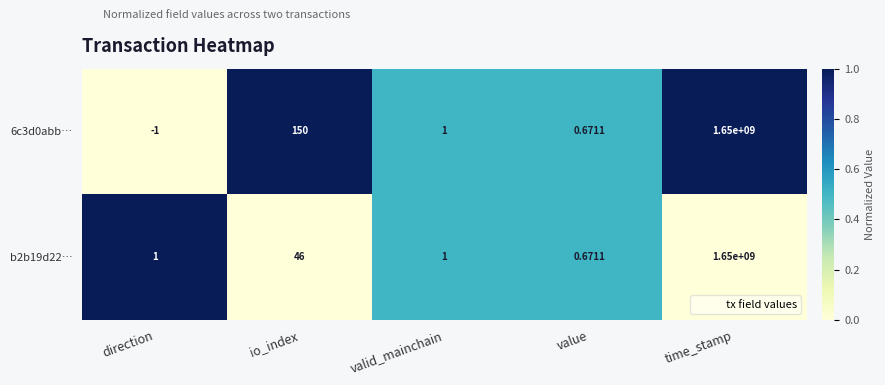

Which category has the highest value across all series?

time_stamp